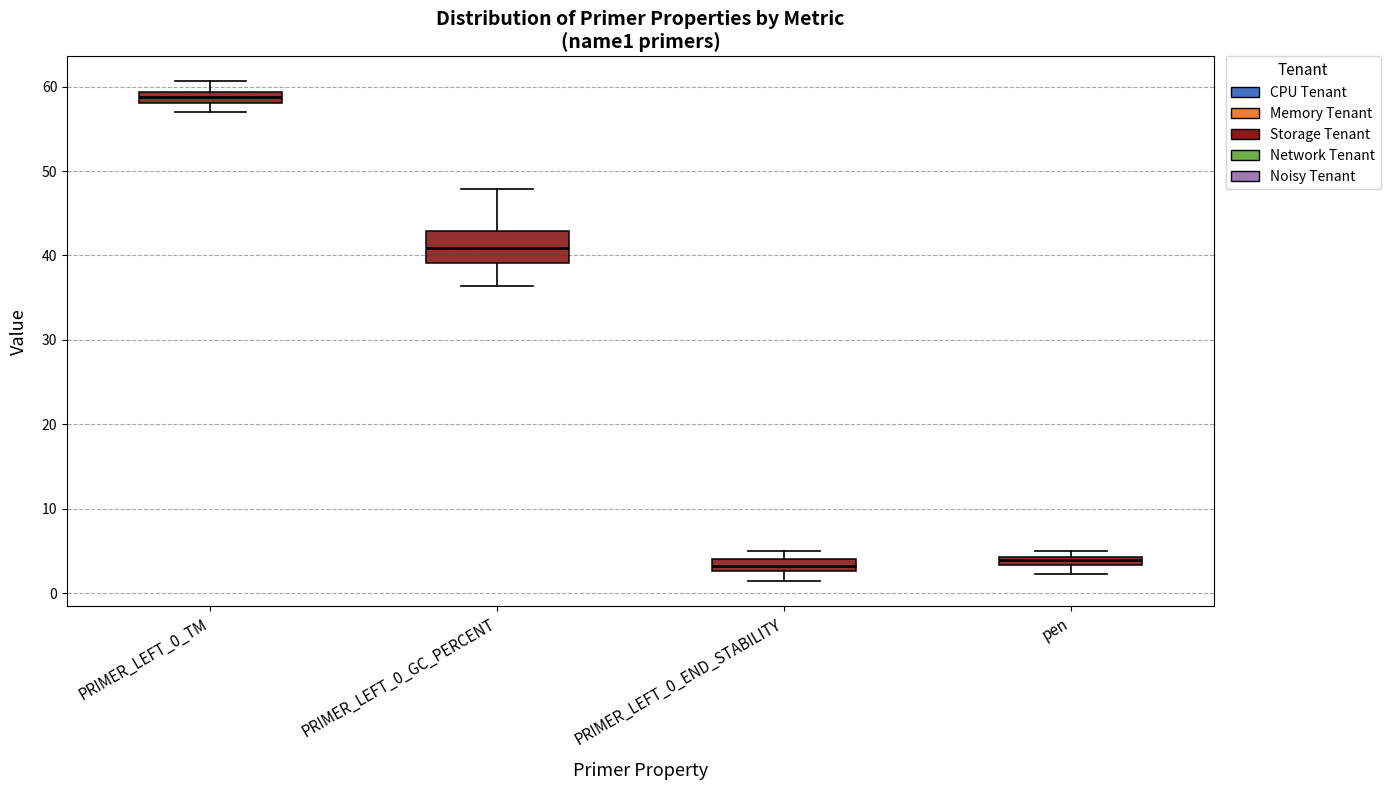

Which box is the tallest, from its lower edge to its upper edge?

PRIMER_LEFT_0_GC_PERCENT